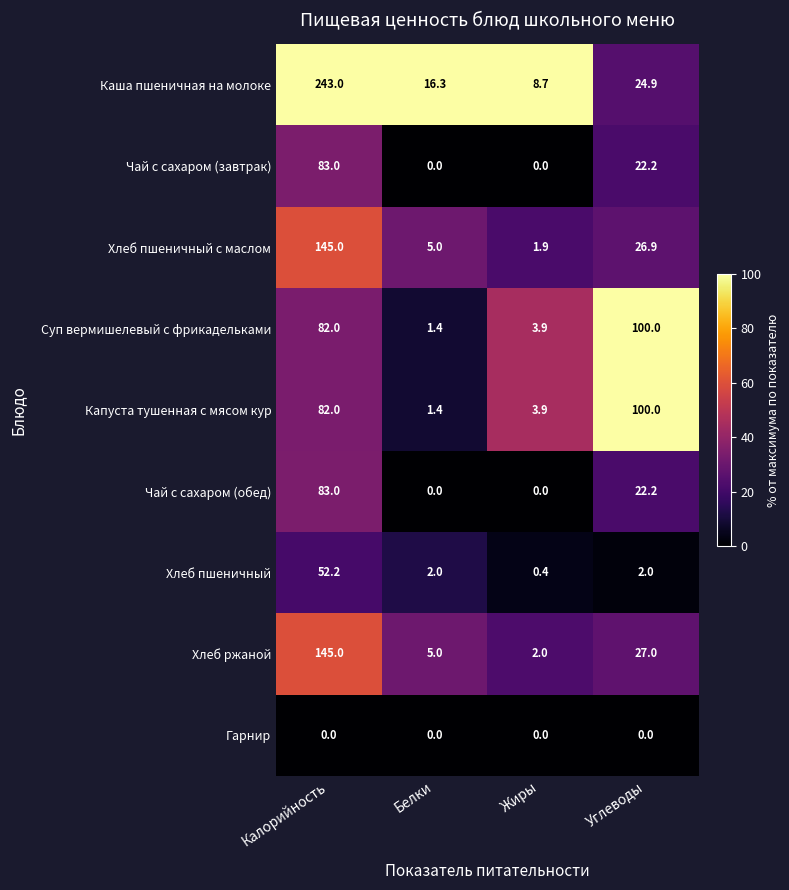

What is the total value across all series at Калорийность?

915.2